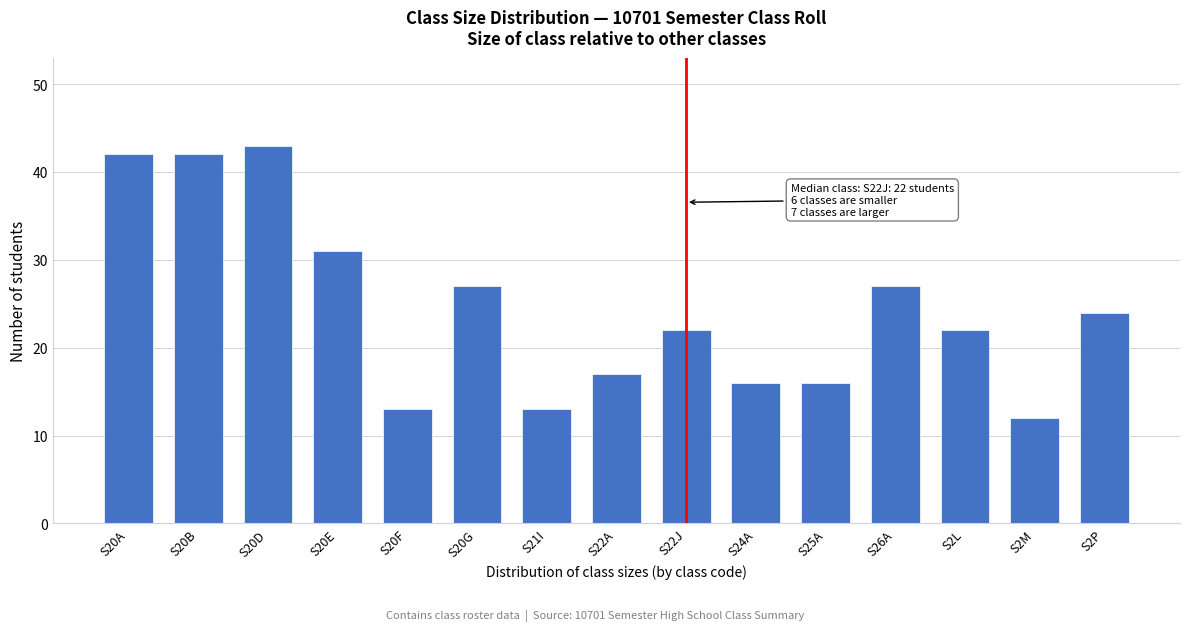

Reading right to left, transcribe all the data shown in this chart.

S2P=24	S2M=12	S2L=22	S26A=27	S25A=16	S24A=16	S22J=22	S22A=17	S21I=13	S20G=27	S20F=13	S20E=31	S20D=43	S20B=42	S20A=42